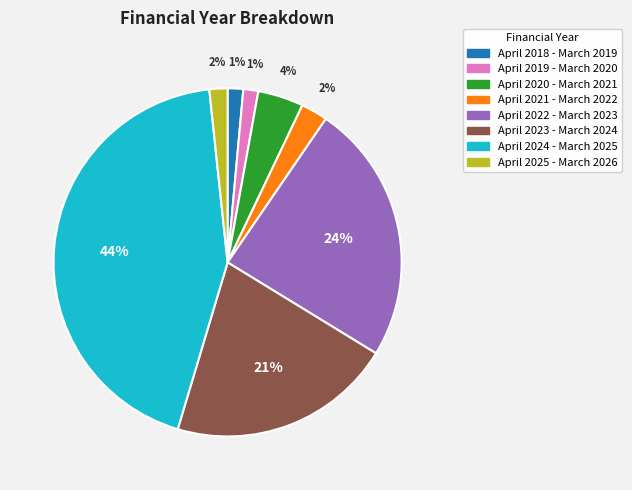

Is it true that April 2022 - March 2023 is 24% of the pie?

True